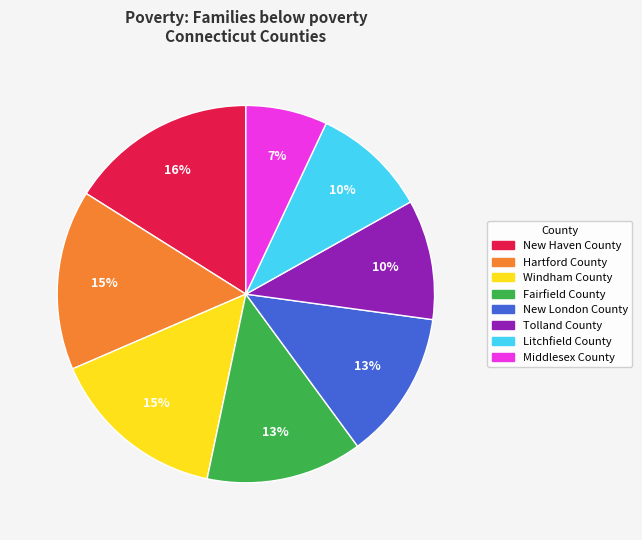

Is it true that Tolland County is 10% of the pie?

True